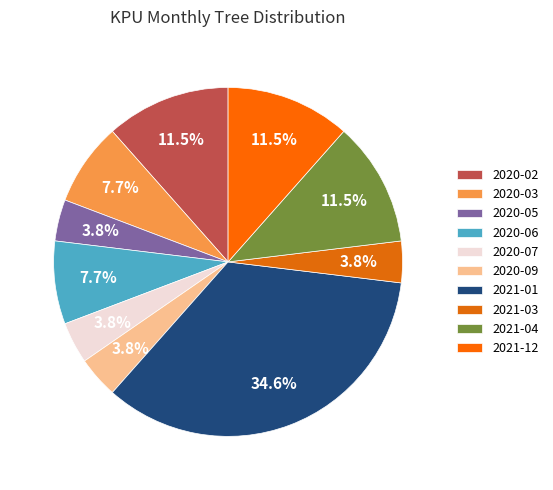

Does any single category account for the majority?

No